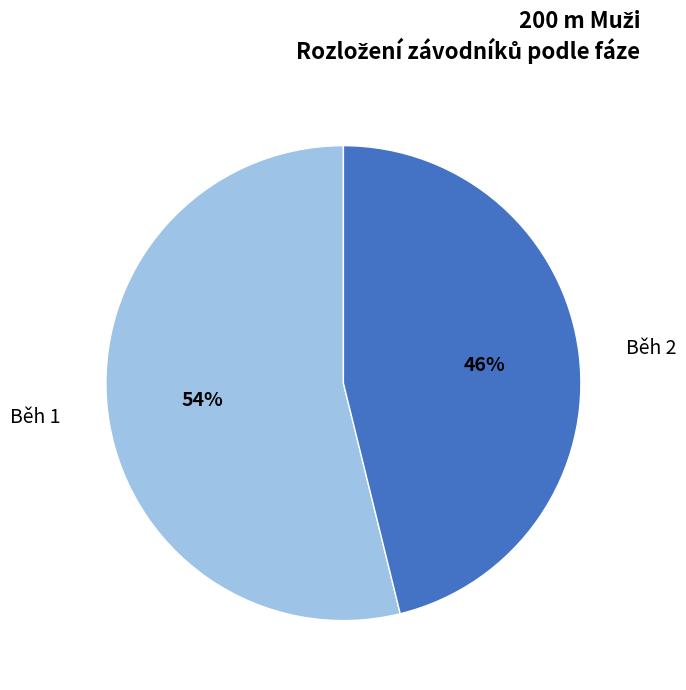

Does Běh 1 represent more than half of the total?

Yes